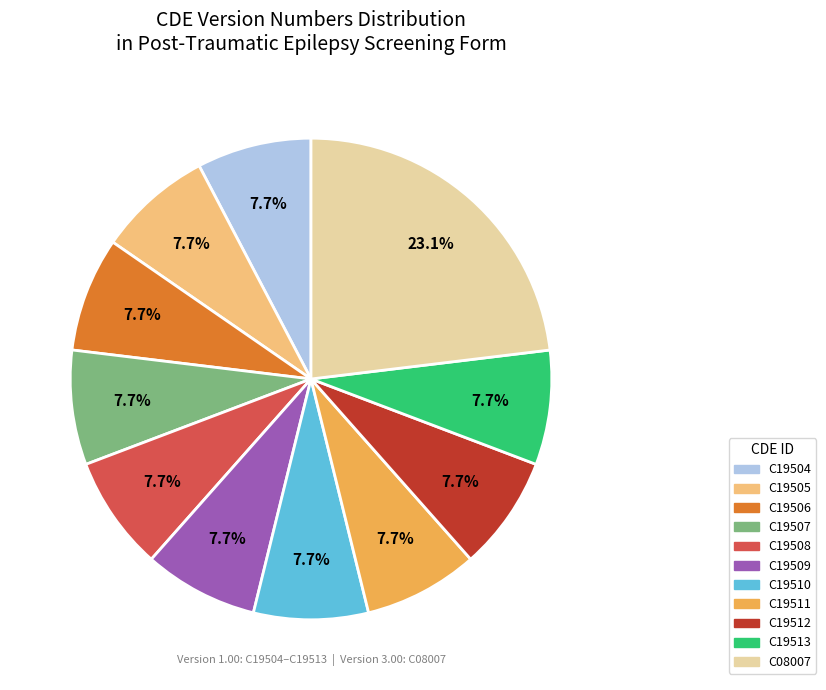

How many slices are in this pie chart?

11